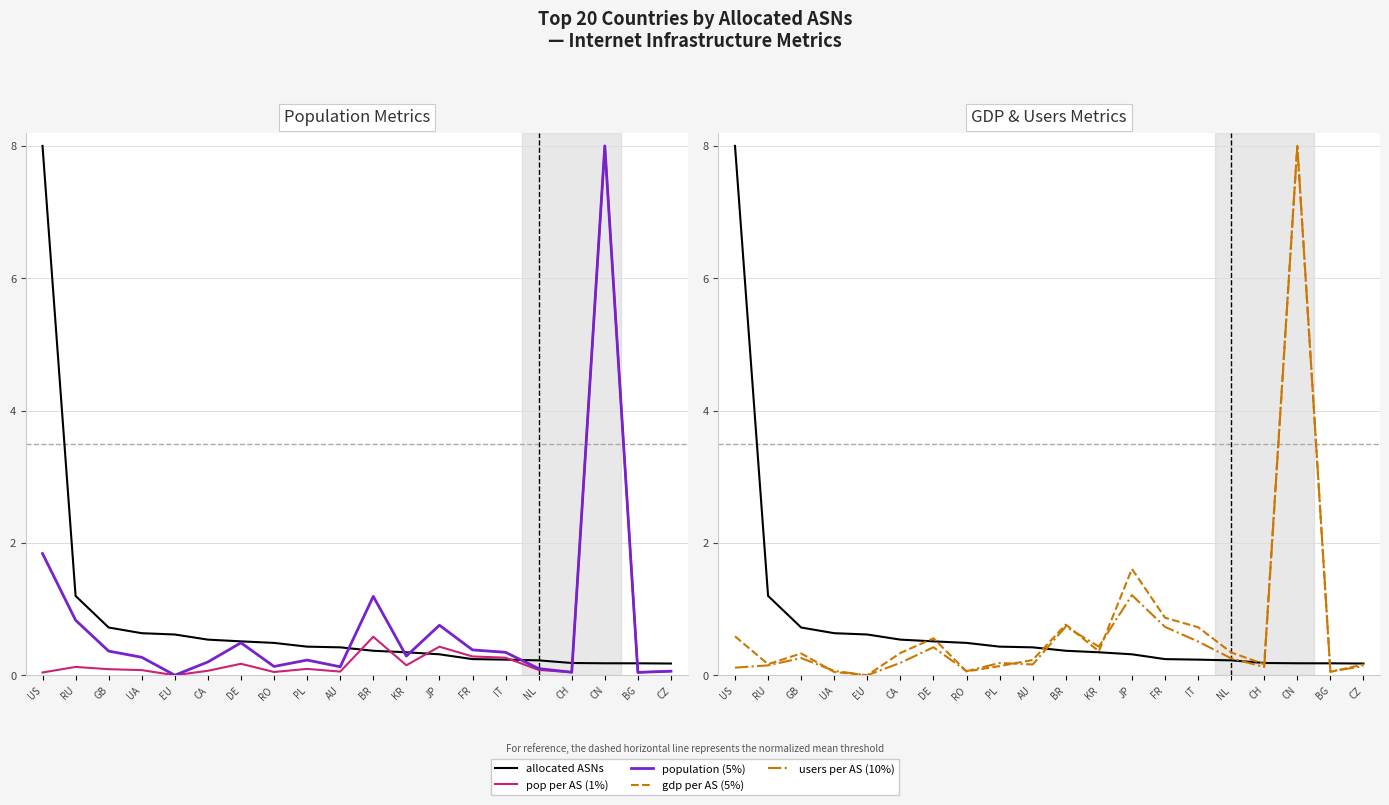

In pop per AS (1%), how many points are lower than both neighbors (excluding endpoints)?

6